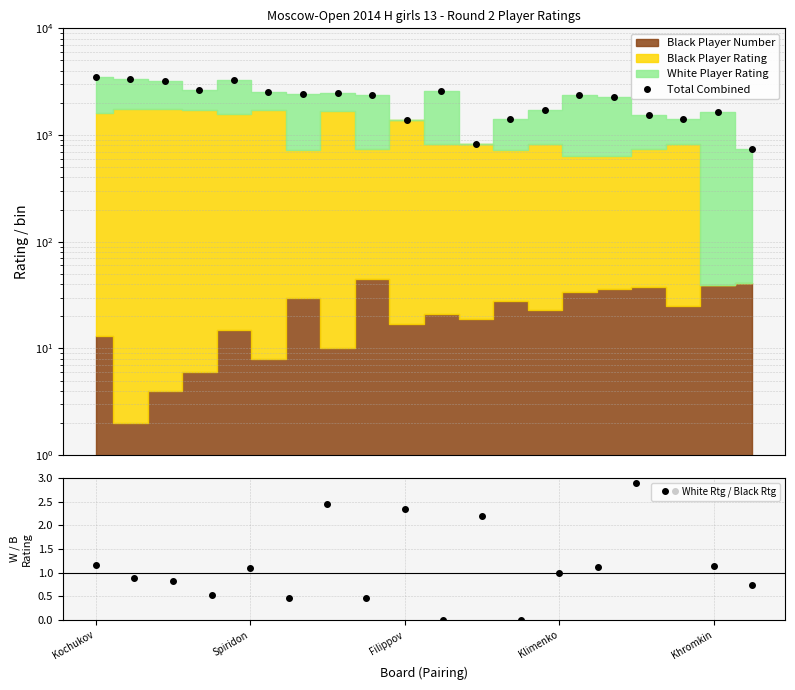

At which label does Total Combined first exceed 2384?

Kochukov